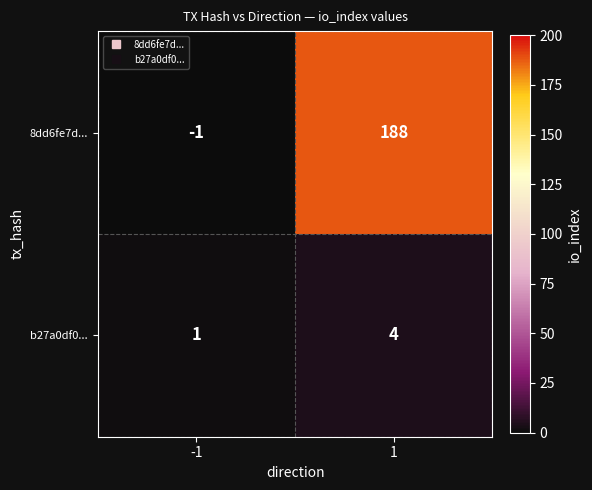

Which series has the largest total across all categories?

8dd6fe7d...